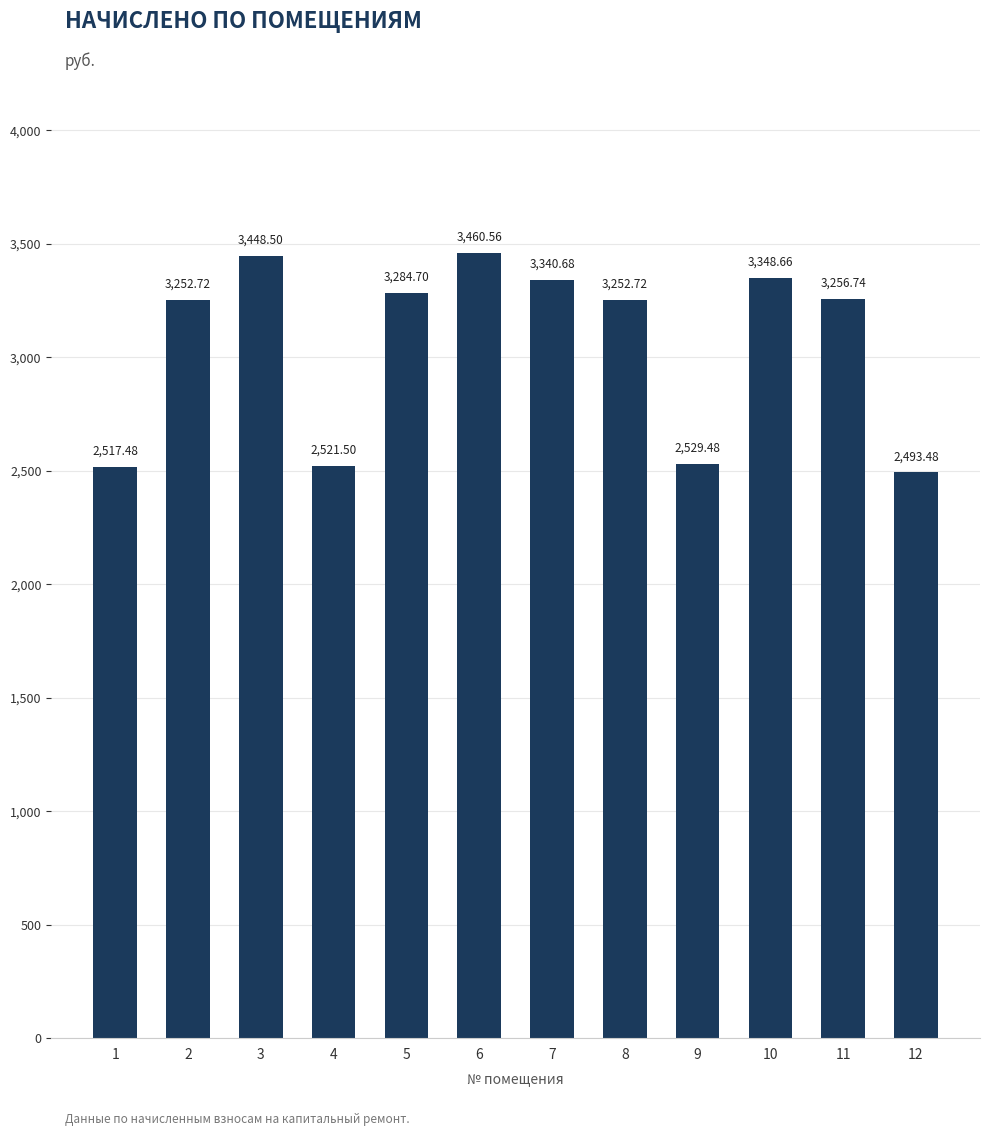

What is the value of the 10th bar from the left?

3348.7